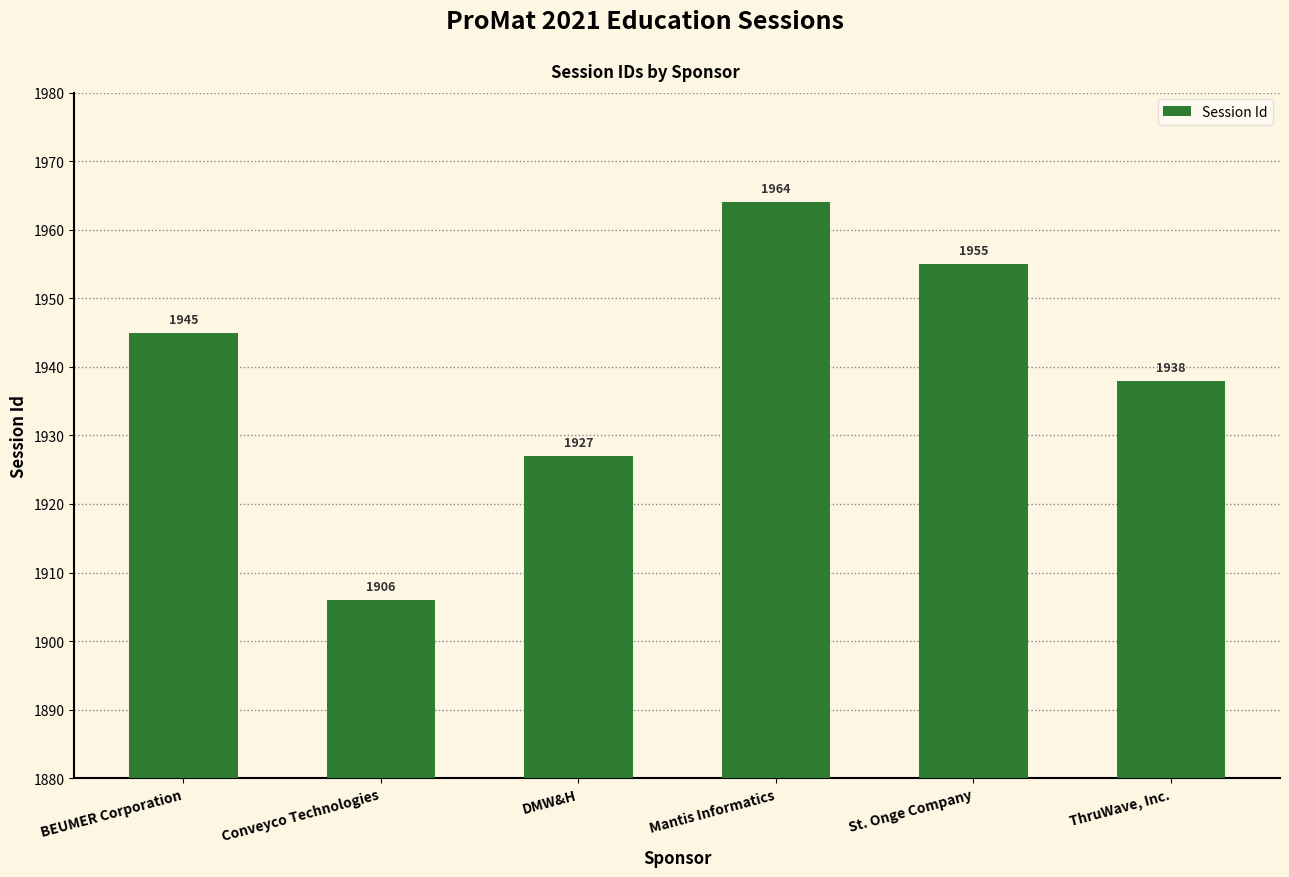

Where is the data nearest to the value 1935?

ThruWave, Inc.